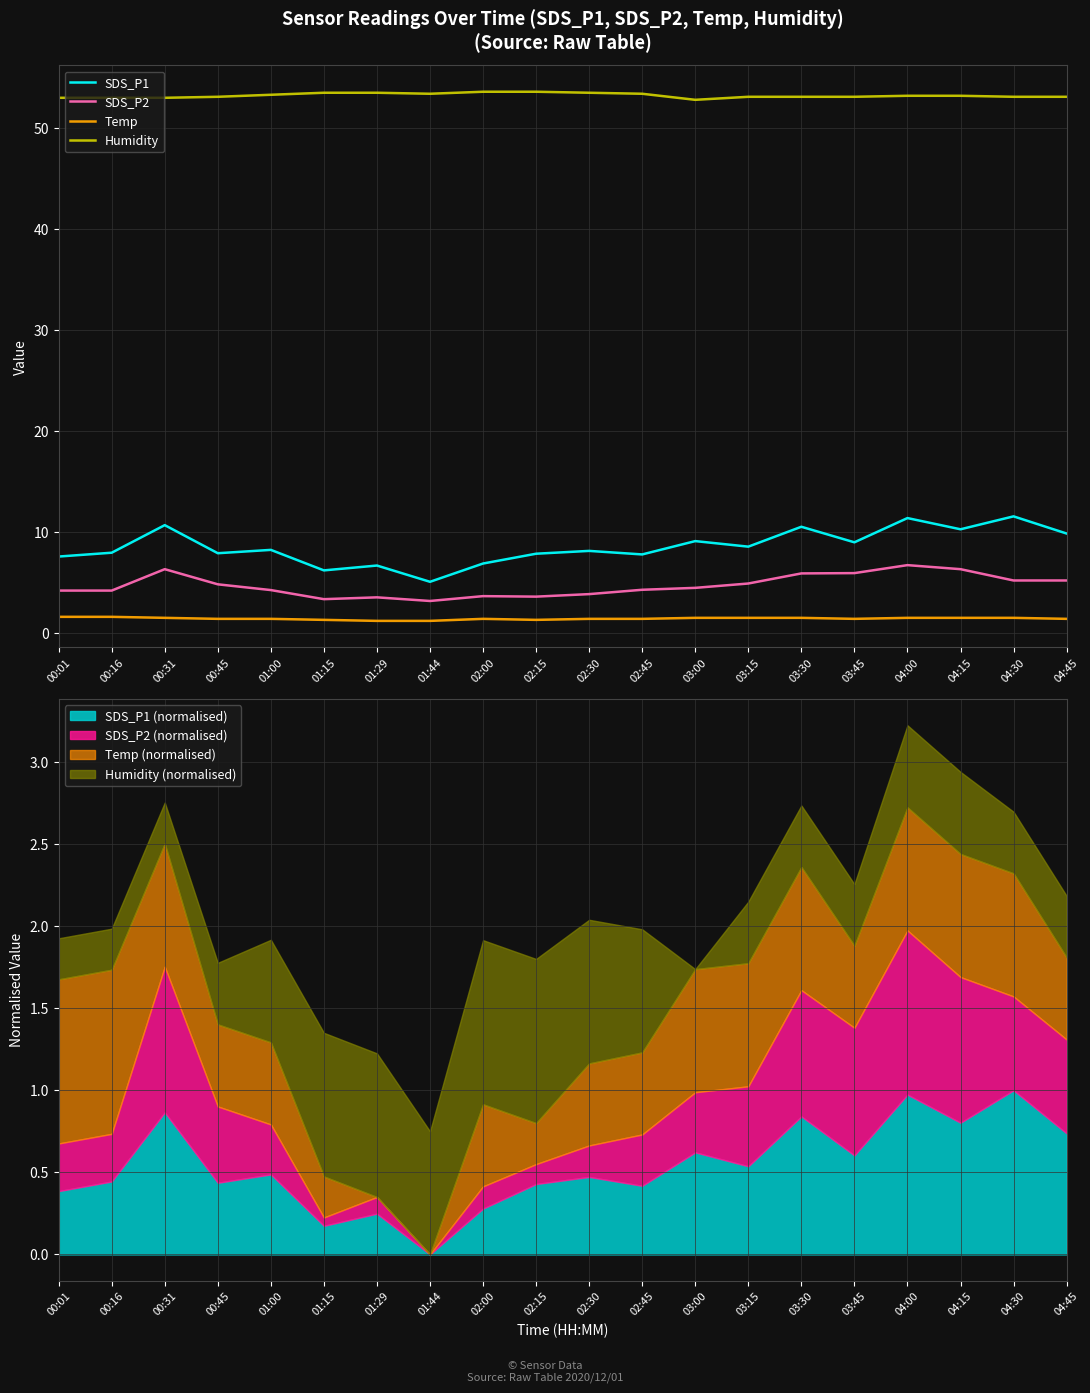

Reading left to right, what are all the values shown in this chart?

SDS_P1: 00:01=7.6	00:16=8.0	00:31=10.7	00:45=7.9	01:00=8.2	01:15=6.2	01:29=6.7	01:44=5.1	02:00=6.9	02:15=7.8	02:30=8.1	02:45=7.8	03:00=9.1	03:15=8.6	03:30=10.5	03:45=9.0	04:00=11.4	04:15=10.3	04:30=11.6	04:45=9.8
SDS_P2: 00:01=4.2	00:16=4.2	00:31=6.3	00:45=4.8	01:00=4.2	01:15=3.4	01:29=3.5	01:44=3.2	02:00=3.6	02:15=3.6	02:30=3.9	02:45=4.3	03:00=4.5	03:15=4.9	03:30=5.9	03:45=5.9	04:00=6.7	04:15=6.3	04:30=5.2	04:45=5.2
Temp: 00:01=1.6	00:16=1.6	00:31=1.5	00:45=1.4	01:00=1.4	01:15=1.3	01:29=1.2	01:44=1.2	02:00=1.4	02:15=1.3	02:30=1.4	02:45=1.4	03:00=1.5	03:15=1.5	03:30=1.5	03:45=1.4	04:00=1.5	04:15=1.5	04:30=1.5	04:45=1.4
Humidity: 00:01=53.0	00:16=53.0	00:31=53.0	00:45=53.1	01:00=53.3	01:15=53.5	01:29=53.5	01:44=53.4	02:00=53.6	02:15=53.6	02:30=53.5	02:45=53.4	03:00=52.8	03:15=53.1	03:30=53.1	03:45=53.1	04:00=53.2	04:15=53.2	04:30=53.1	04:45=53.1